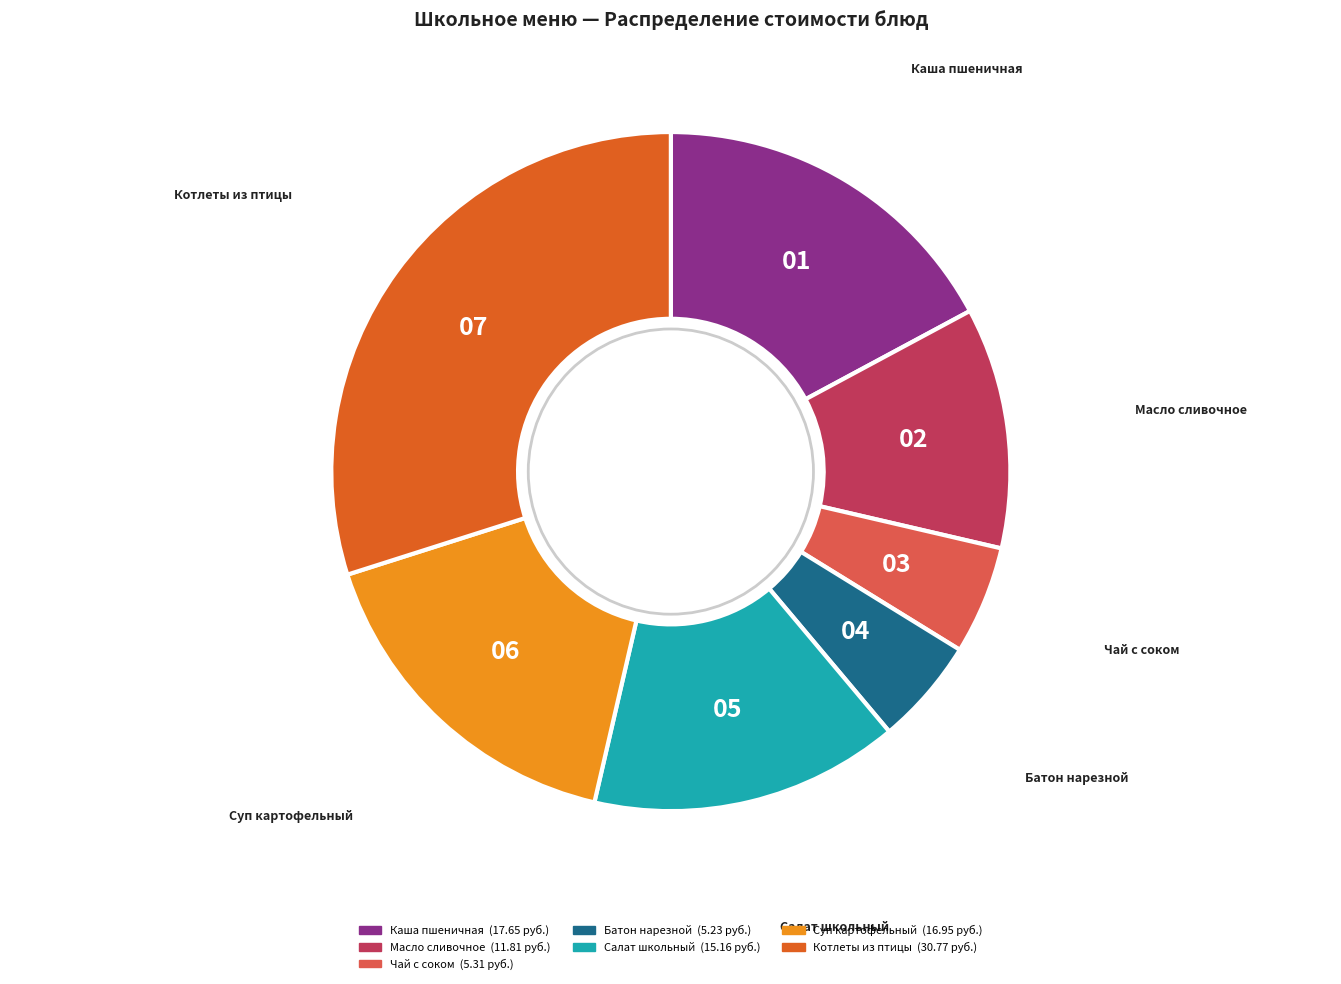

Does any single category account for the majority?

No